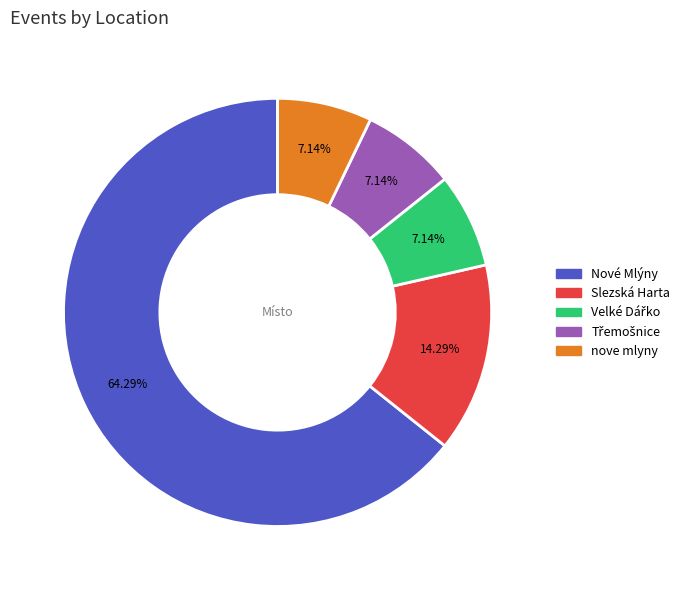

How many segments does this pie chart have?

5